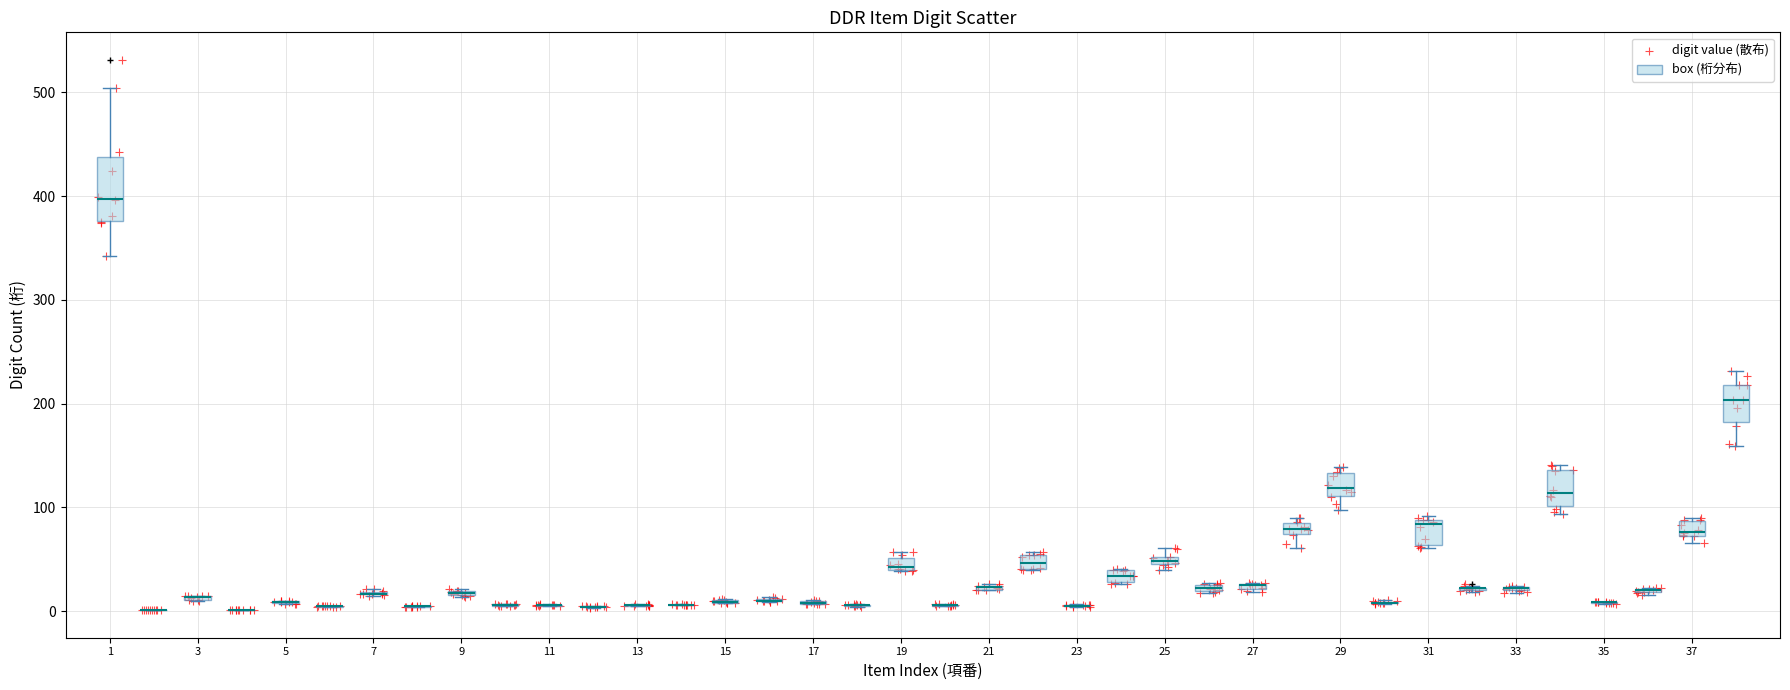

What is the range of X values (max minus min)?

37.5